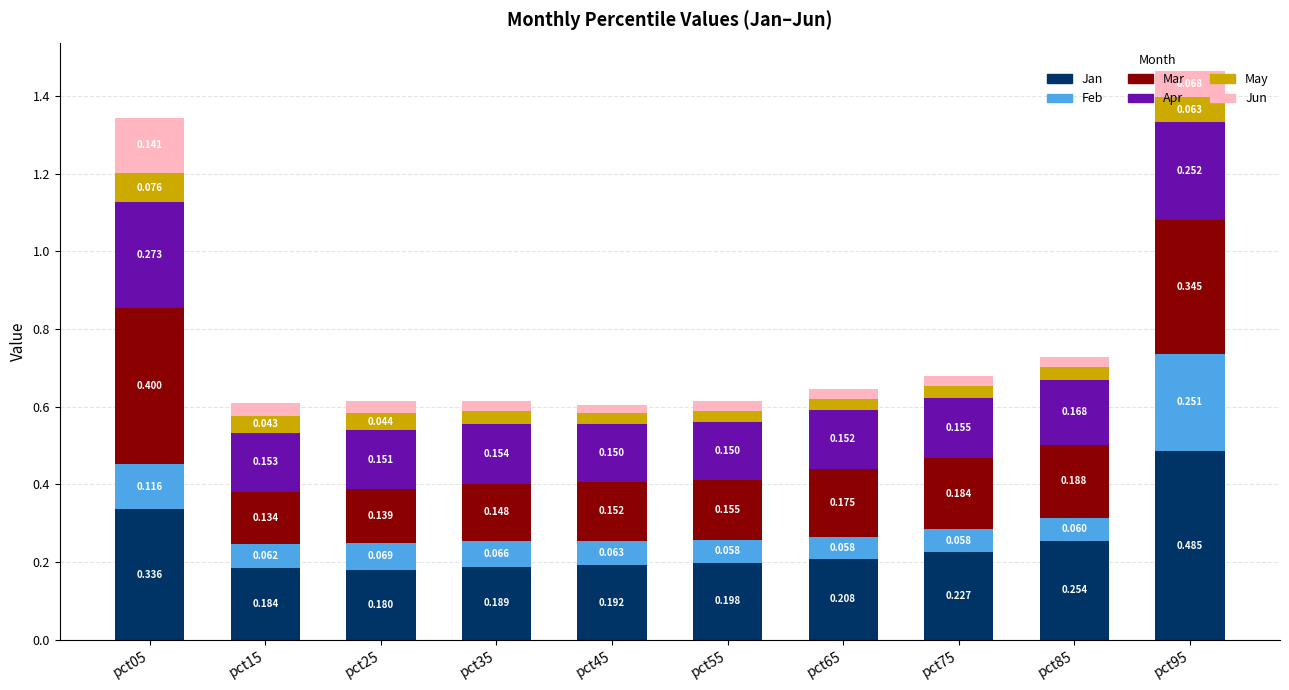

What are all the series names shown in the legend?

Jan, Feb, Mar, Apr, May, Jun